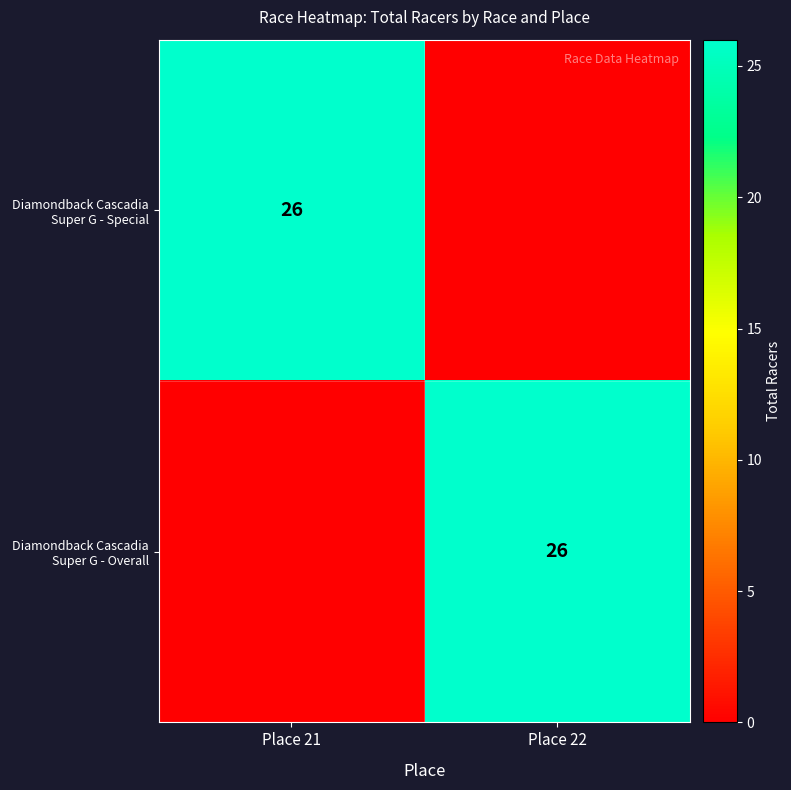

The value of Diamondback Cascadia Super G - Overall at Place 22 is 14. True or false?

False